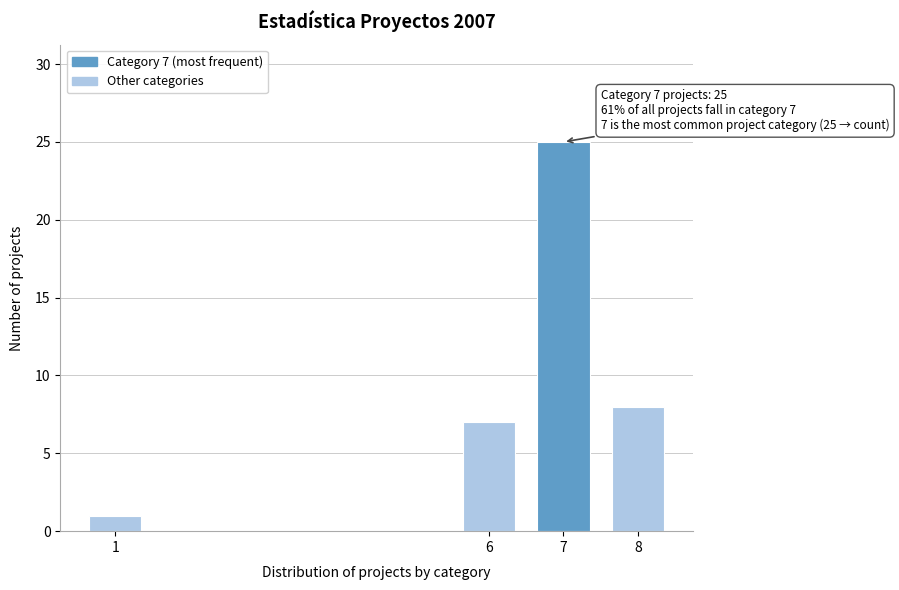

Reading left to right, transcribe all the data shown in this chart.

1	7	25	8